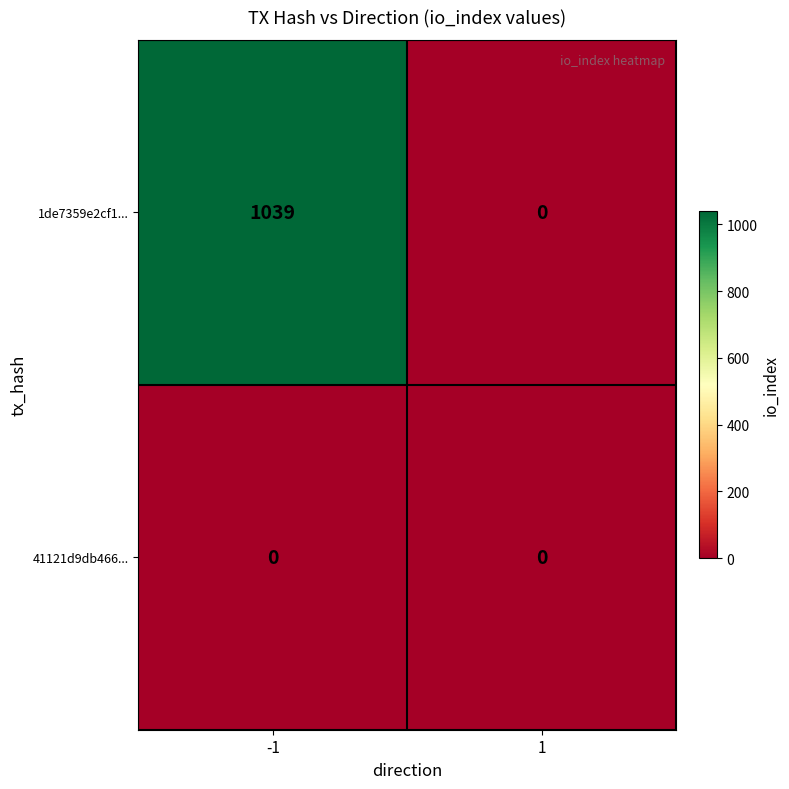

True or false: 41121d9db466... has a value of 0 at 1.

True